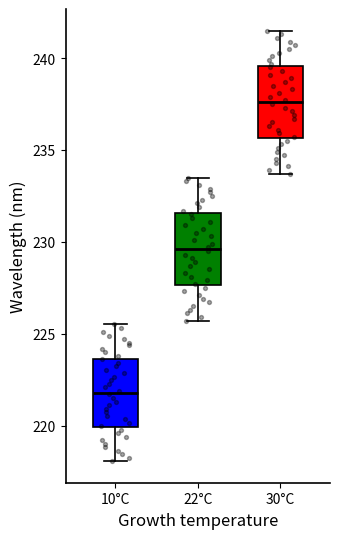

Reading left to right, transcribe this box plot: for each box, give where its median line is, the range the box spans, and where its two whiskers end, as read against the y-axis. The values are not printed on the chart, so give them approximately, as read against the axis.

10°C: median 222.0, box 220.0 to 223.5, whiskers 218.0 to 225.5
22°C: median 229.5, box 227.5 to 231.5, whiskers 225.5 to 233.5
30°C: median 237.5, box 235.5 to 239.5, whiskers 233.5 to 241.5